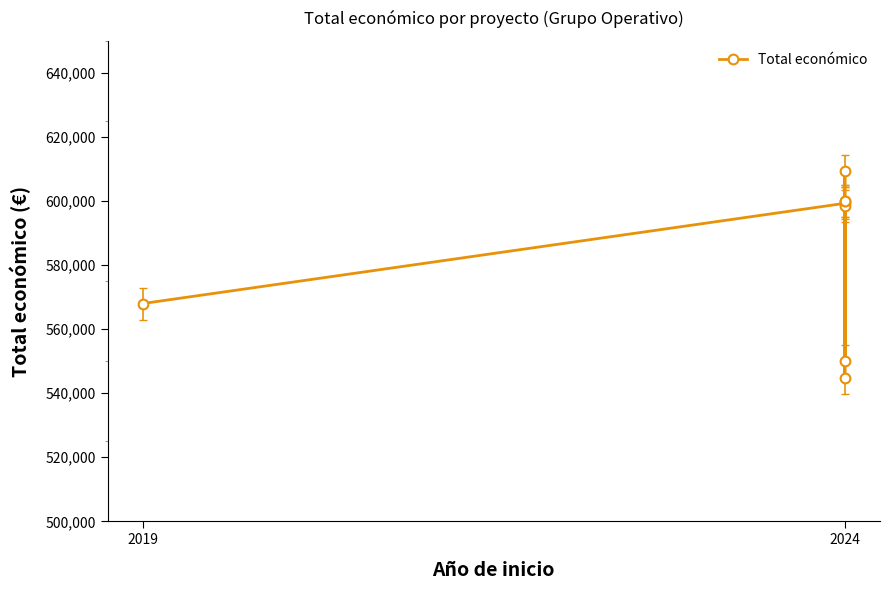

Reading right to left, what are all the values shown in this chart?

600000	609206	599960	544746	598303	550111	599262	567975